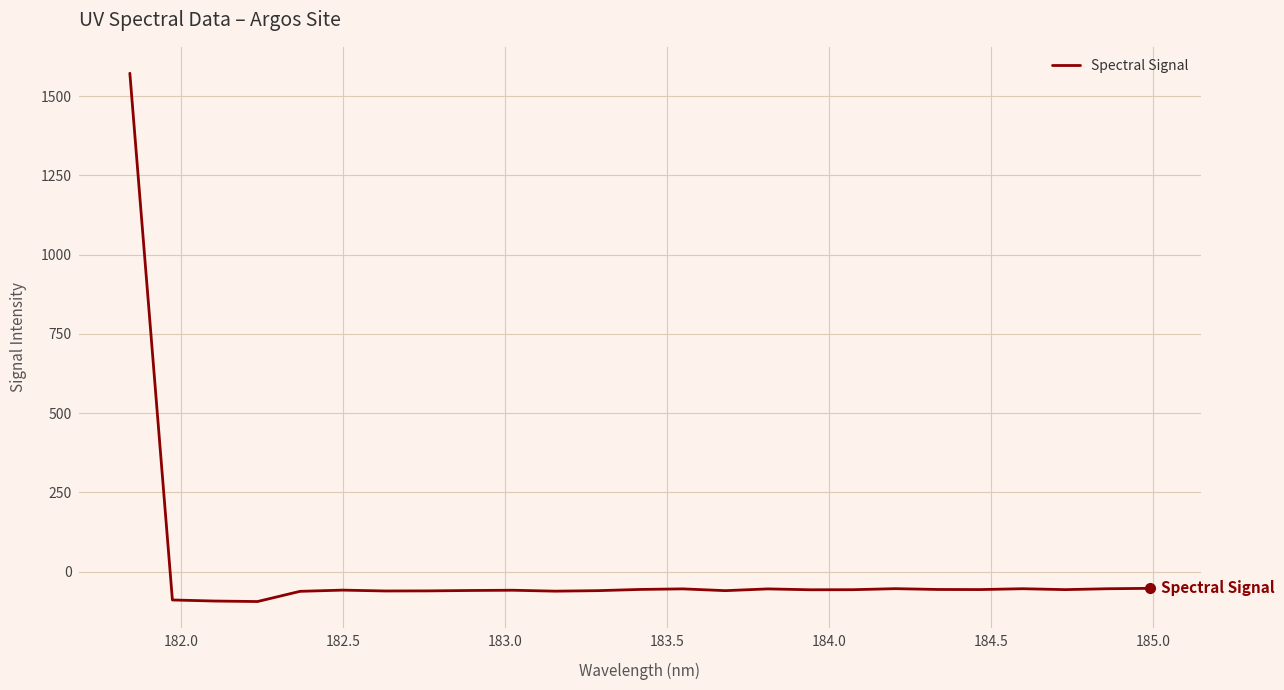

What is the minimum value shown in the chart?

-94.3